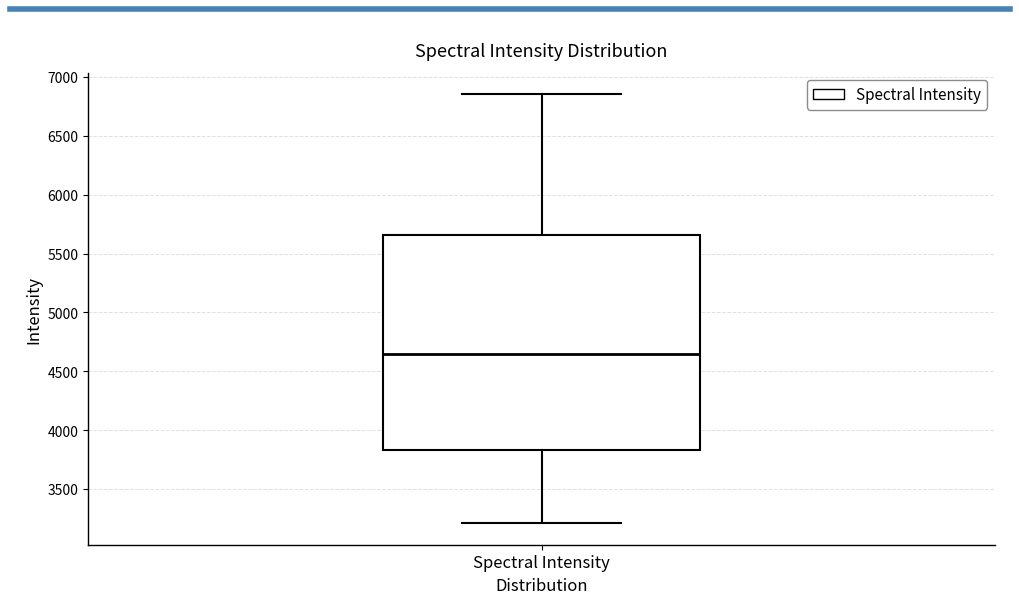

Transcribe this box plot: give where the median line is, the range the box spans, and where the two whiskers end, as read against the y-axis. The values are not printed on the chart, so give them approximately, as read against the axis.

median 4650, box 3850 to 5650, whiskers 3200 to 6850